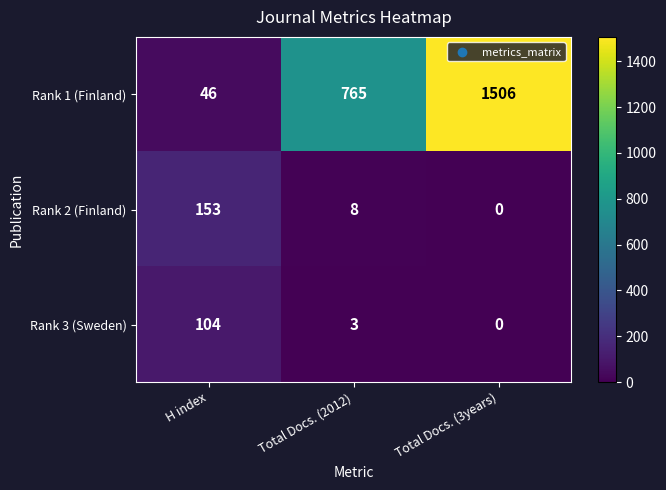

What is the difference between the second highest and minimum values in the Rank 2 (Finland) series?

8